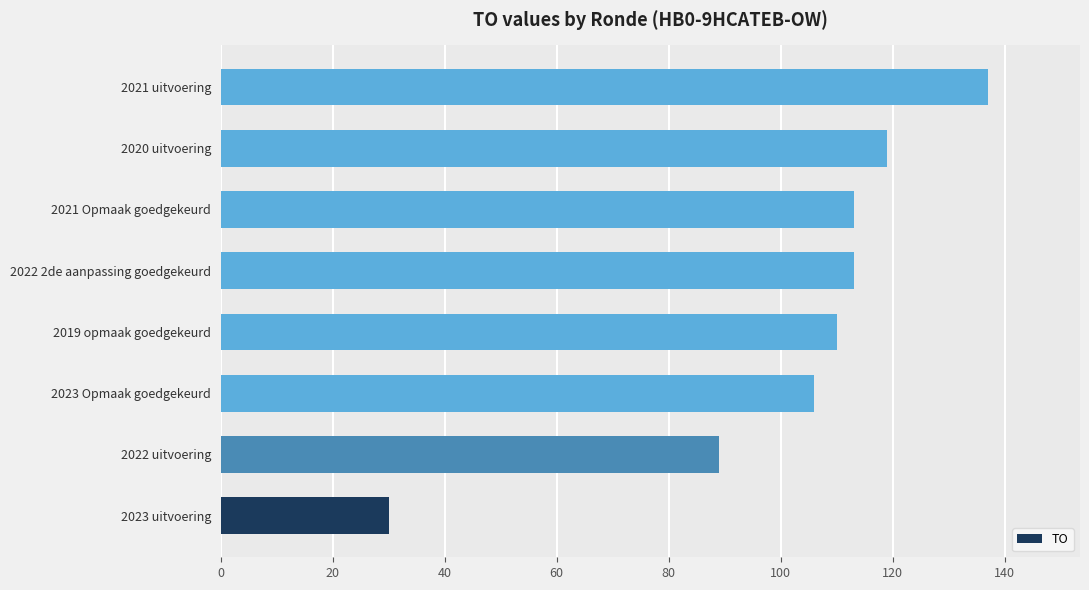

What is the sum of all values?

817